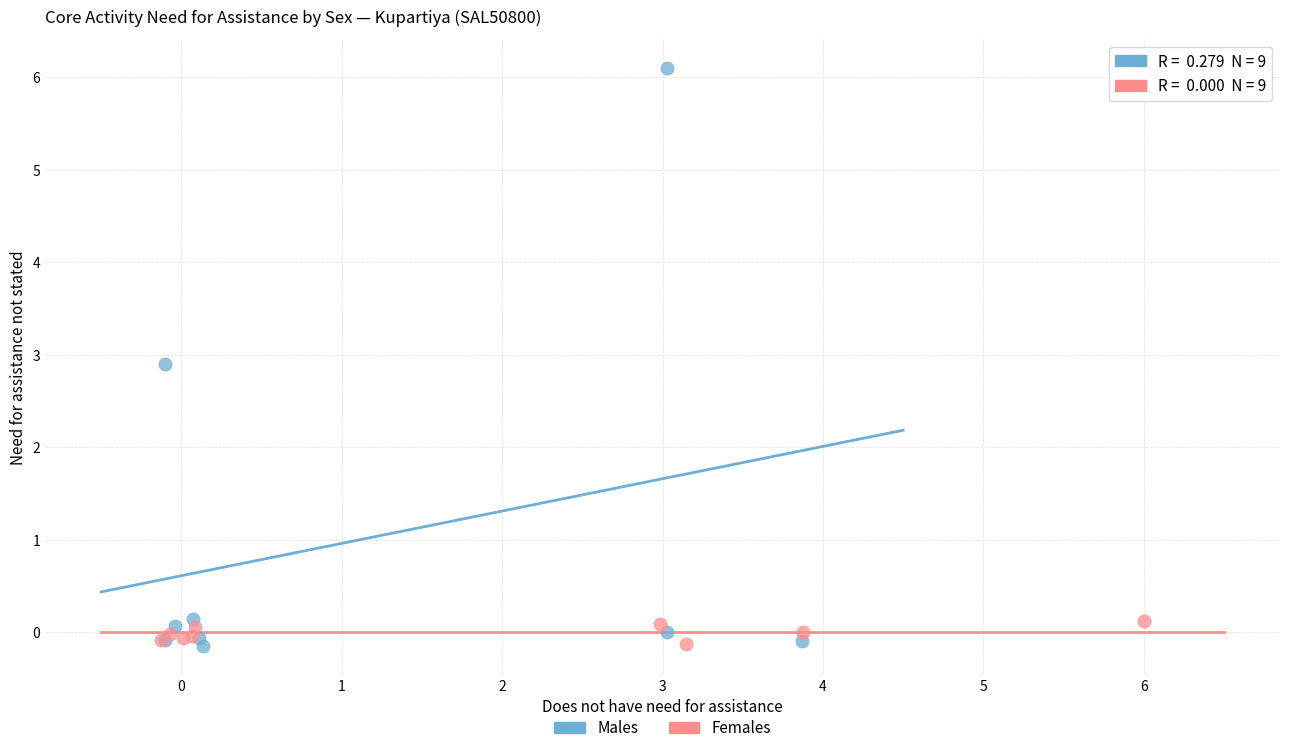

What are all the series names shown in the legend?

Males, Females